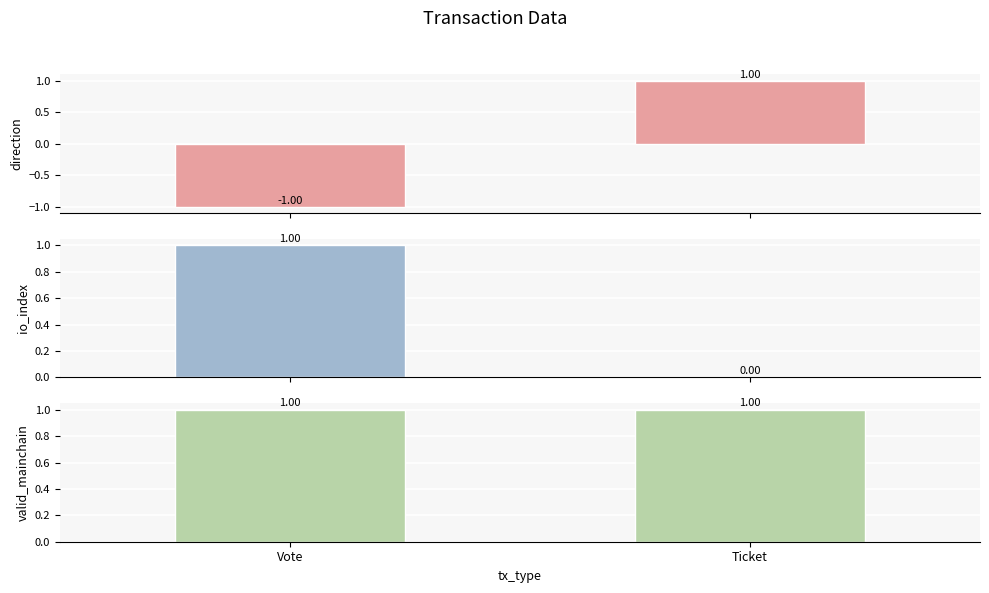

How many groups of bars are there?

2